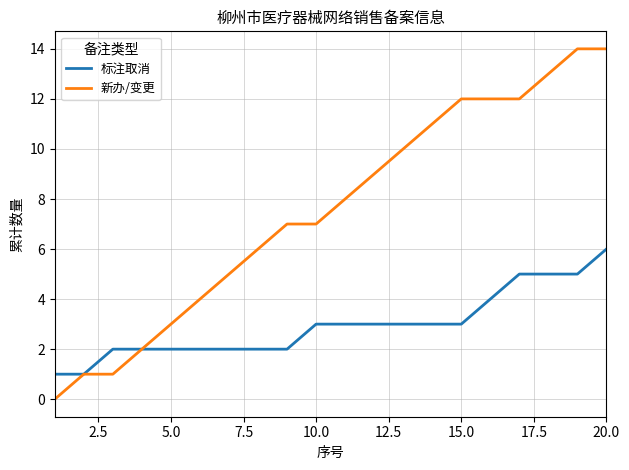

Rank the series by their maximum value, from lowest to highest.

标注取消, 新办/变更